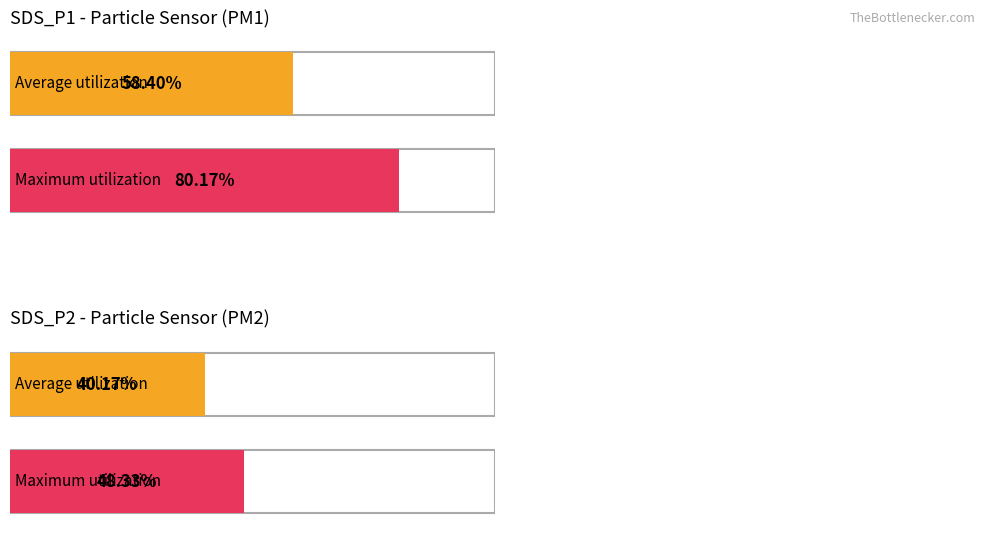

What are all the series names shown in the legend?

SDS_P1, SDS_P2